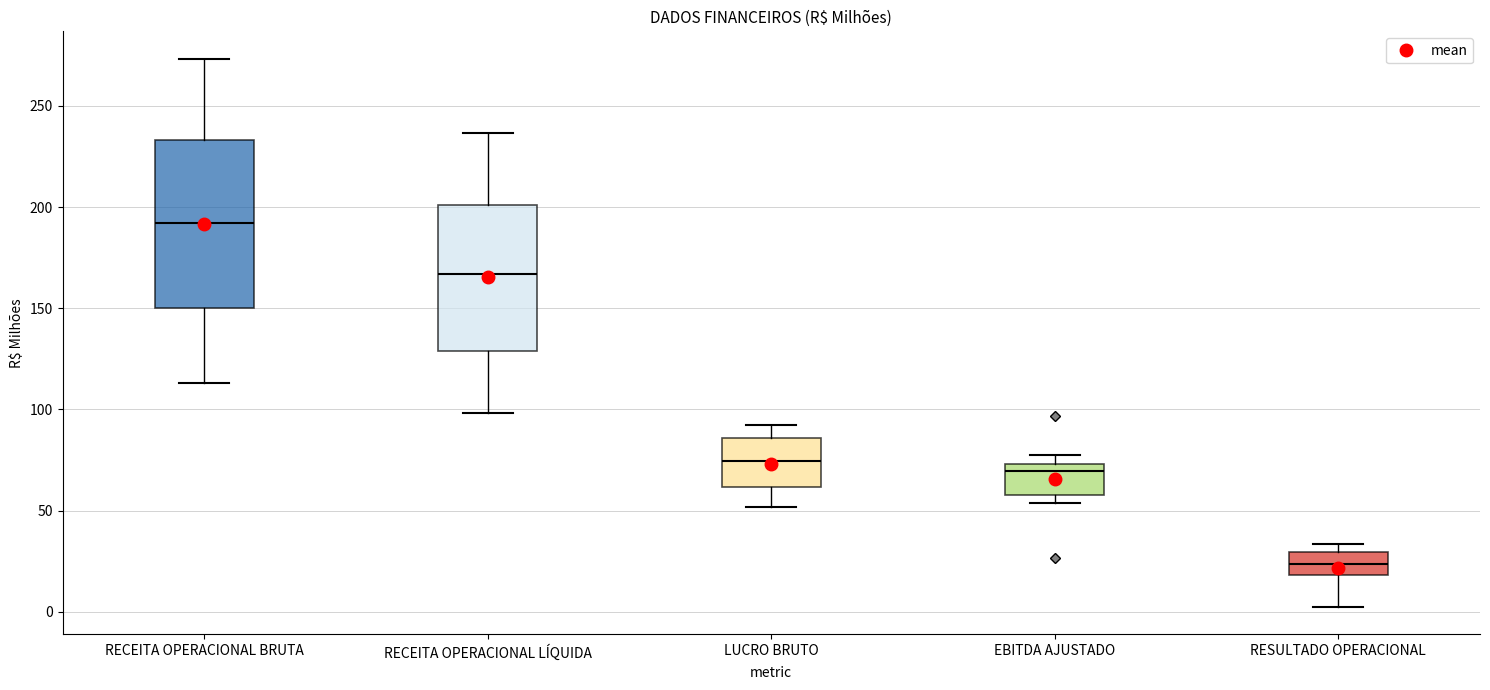

Comparing the boxes themselves (not the whiskers), which one is the tallest?

RECEITA OPERACIONAL BRUTA